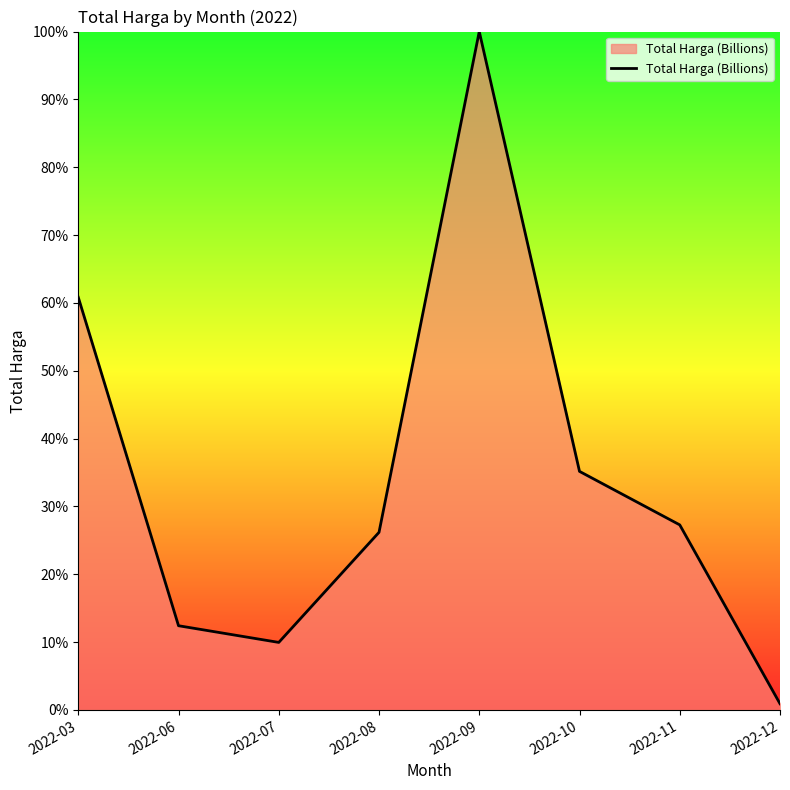

What is the change in value from 2022-08 to 2022-11?

+1.1